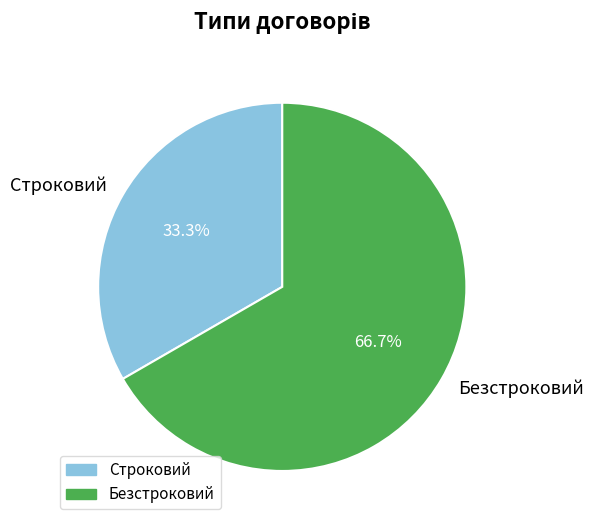

Combined, what portion of the pie is Безстроковий and Строковий?

100.0%